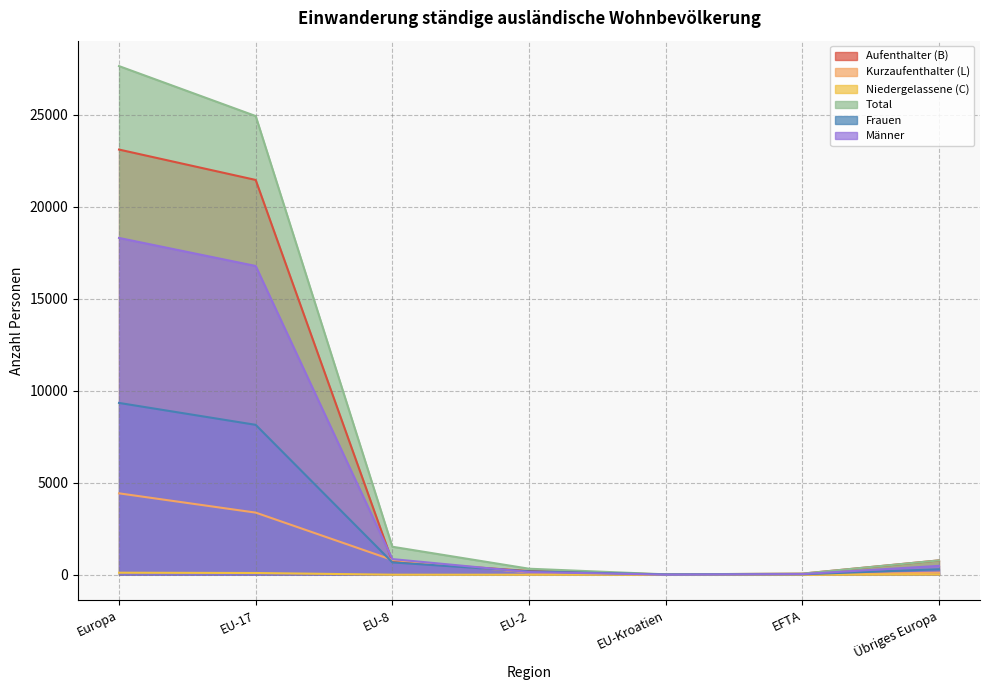

Between EU-17 and EU-8, which series saw the biggest shift?

Total